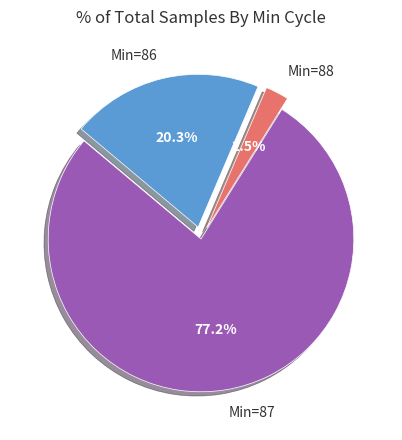

How many slices are in this pie chart?

3